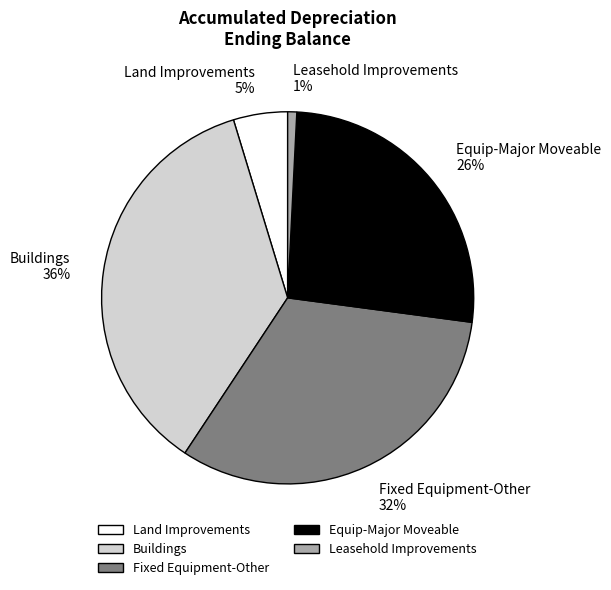

Which slice is the smallest?

Leasehold Improvements